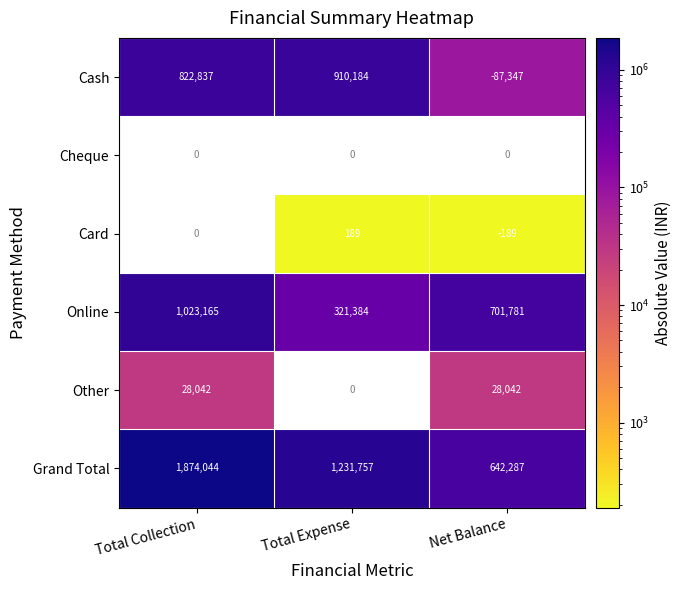

The Cash series shows 1580598 at Total Expense. True or false?

False